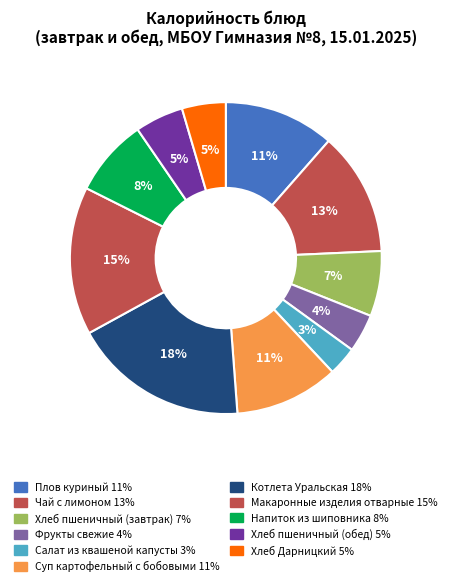

To the nearest percent, what percentage of the pie is Макаронные изделия отварные?

15%